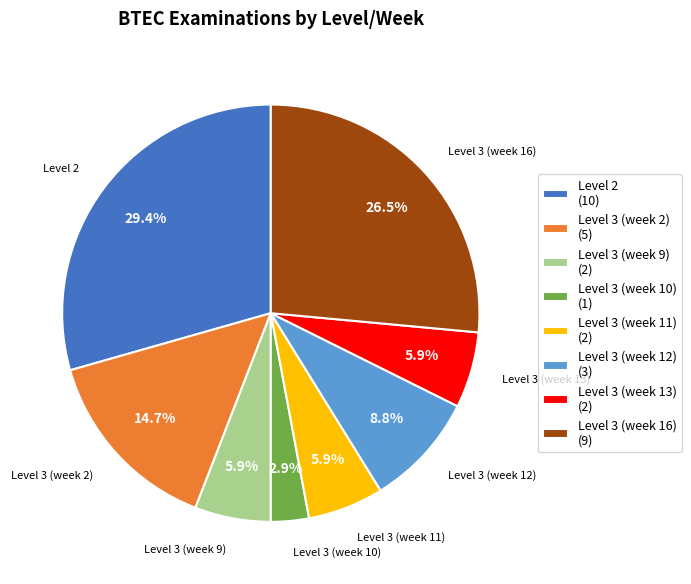

What percentage is NOT represented by Level 3 (week 2)?

85.3%